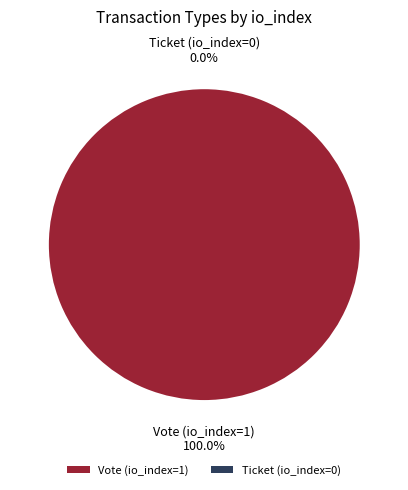

To the nearest percent, what is the difference between the largest and smallest slice percentages?

100%